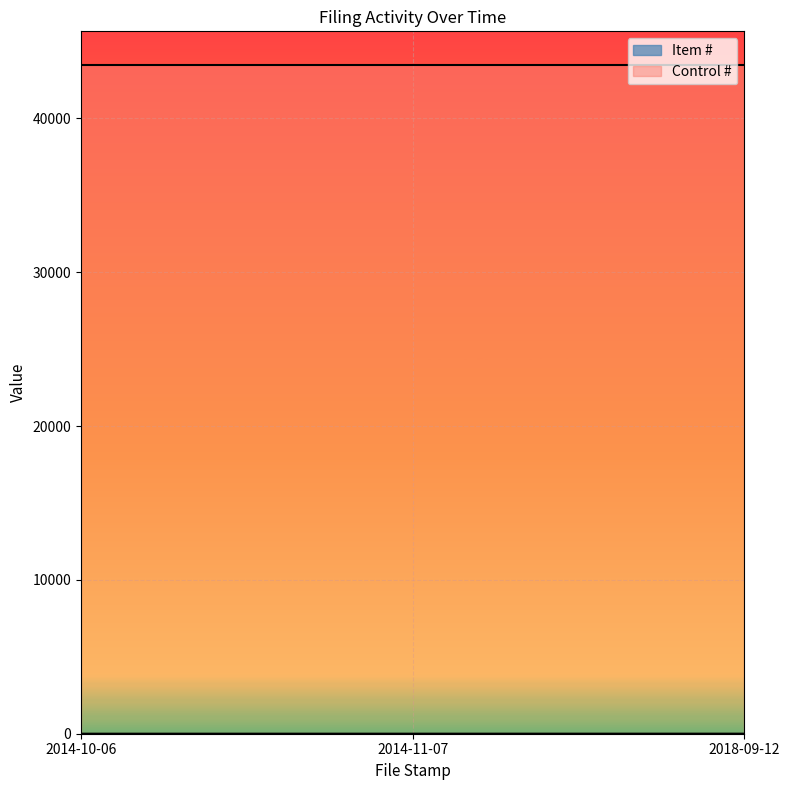

At how many categories does at least one series exceed 19622?

3